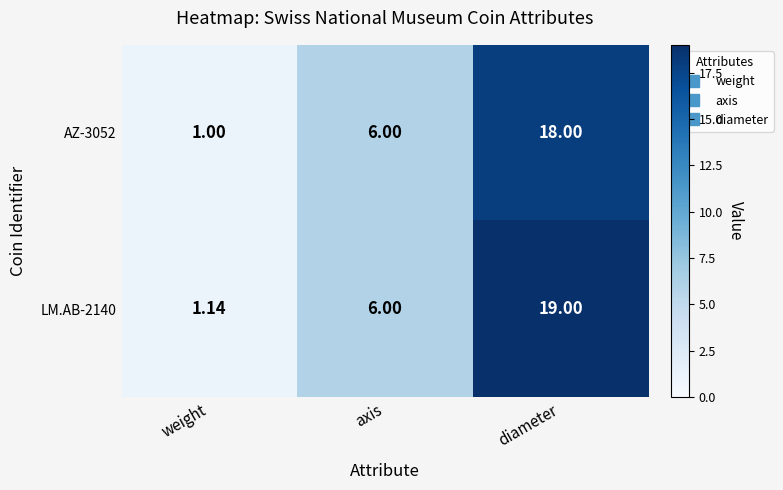

List the labels in order of LM.AB-2140 value, smallest first.

weight, axis, diameter